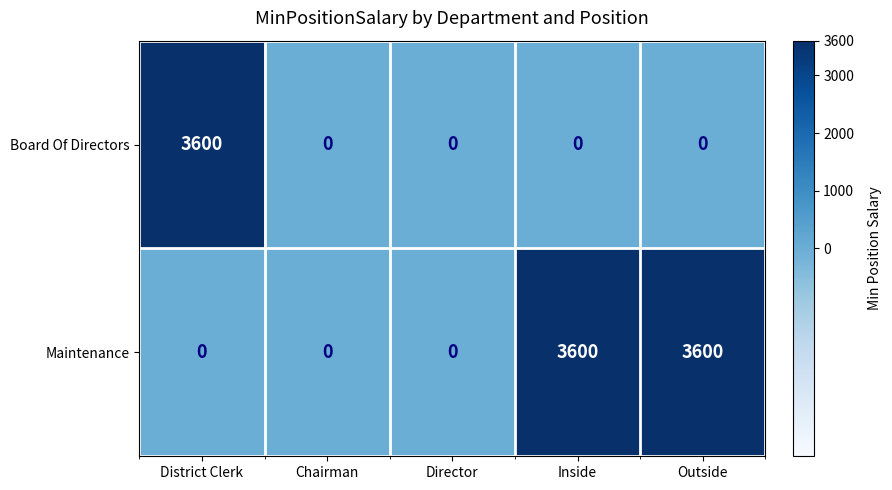

What is the total value across all series at Inside?

3600